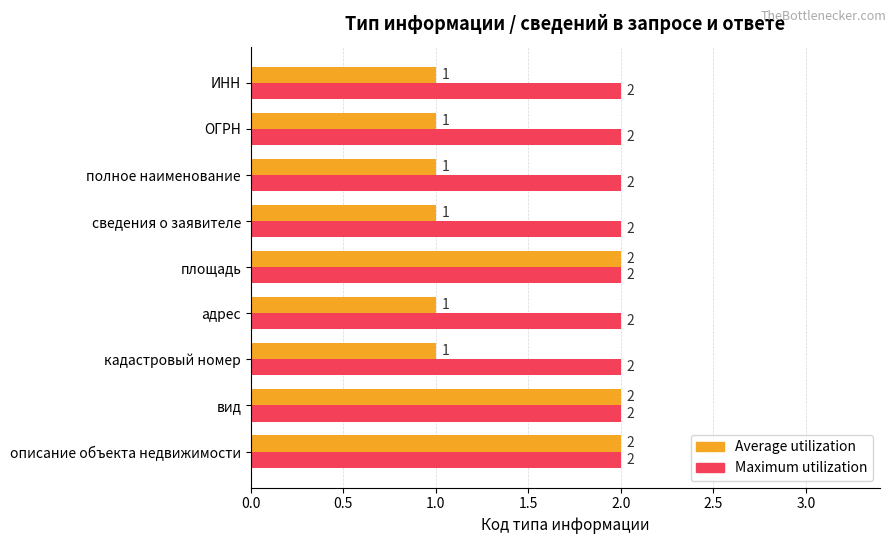

Which series has the largest range (max minus min)?

Average utilization